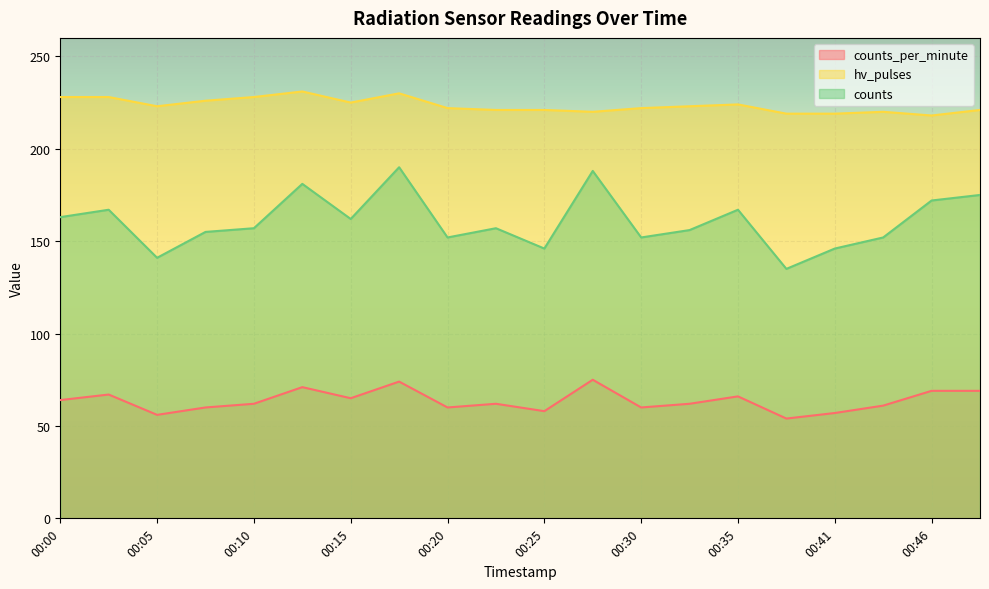

True or false: counts has a value of 283 at 00:03.

False